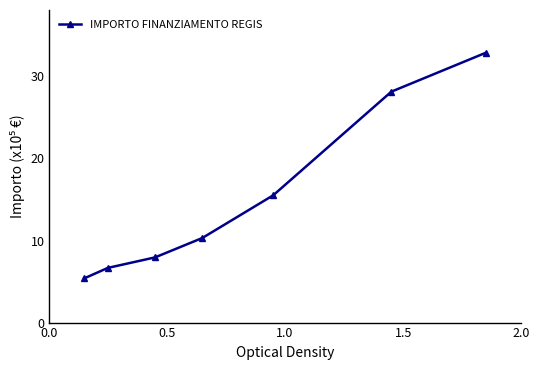

How many lines are shown in the chart?

1